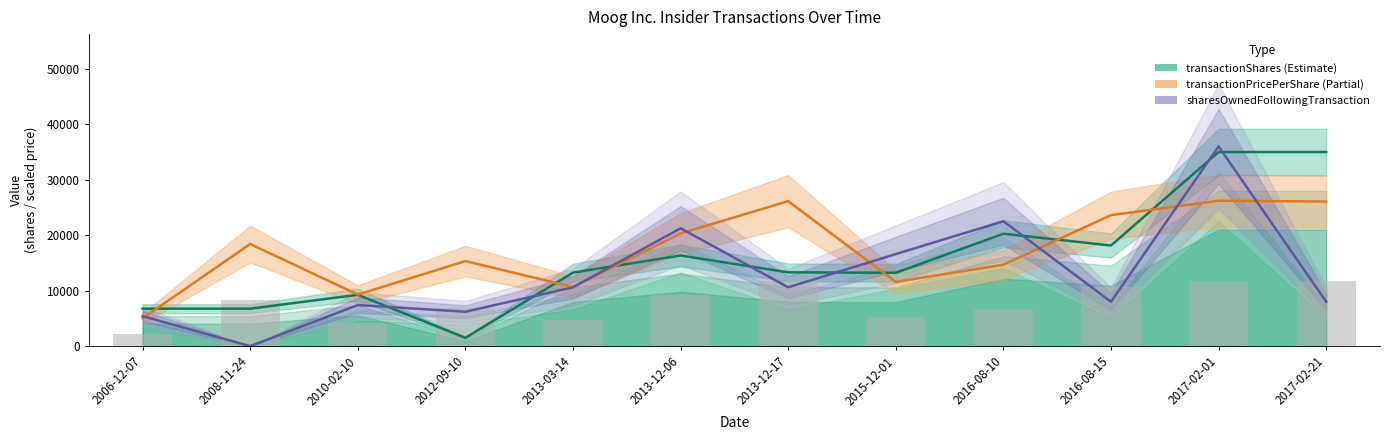

How many bars are there in each group?

3